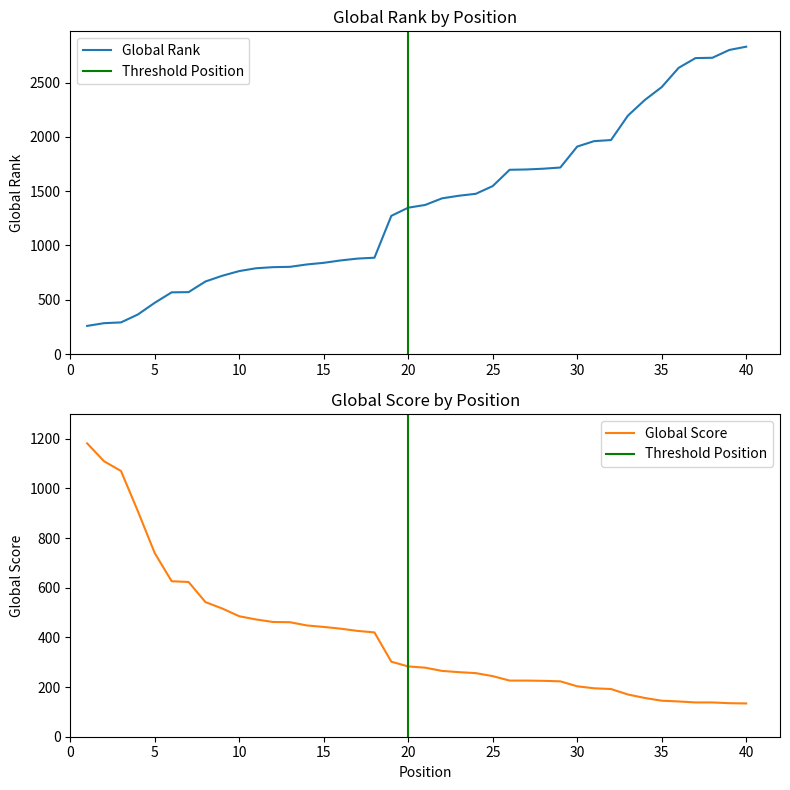

Rank the categories by Global Rank value from lowest to highest.

1, 2, 3, 4, 5, 6, 7, 8, 9, 10, 11, 12, 13, 14, 15, 16, 17, 18, 19, 20, 21, 22, 23, 24, 25, 26, 27, 28, 29, 30, 31, 32, 33, 34, 35, 36, 37, 38, 39, 40